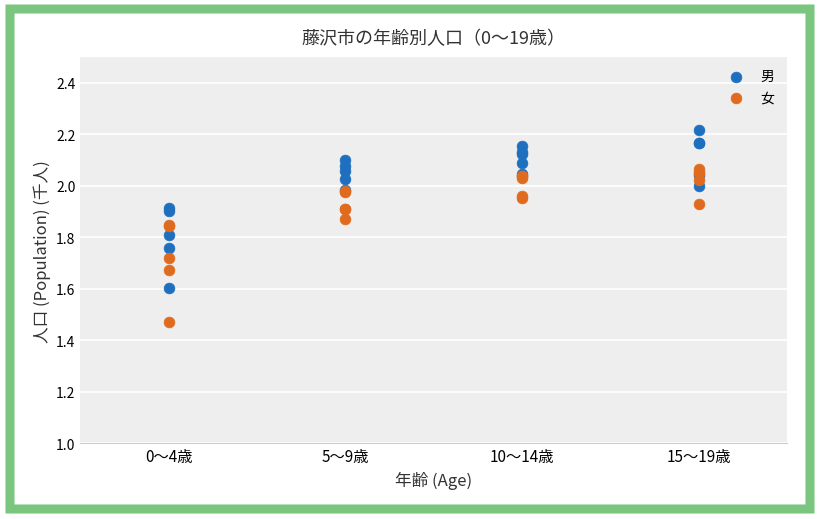

Which series has the largest Y range (max minus min)?

男